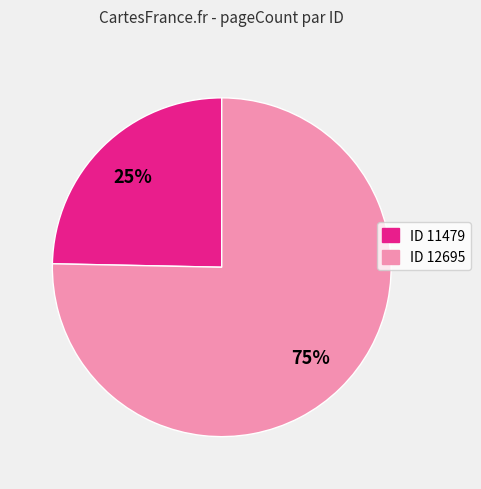

Is there a majority slice in this chart?

Yes